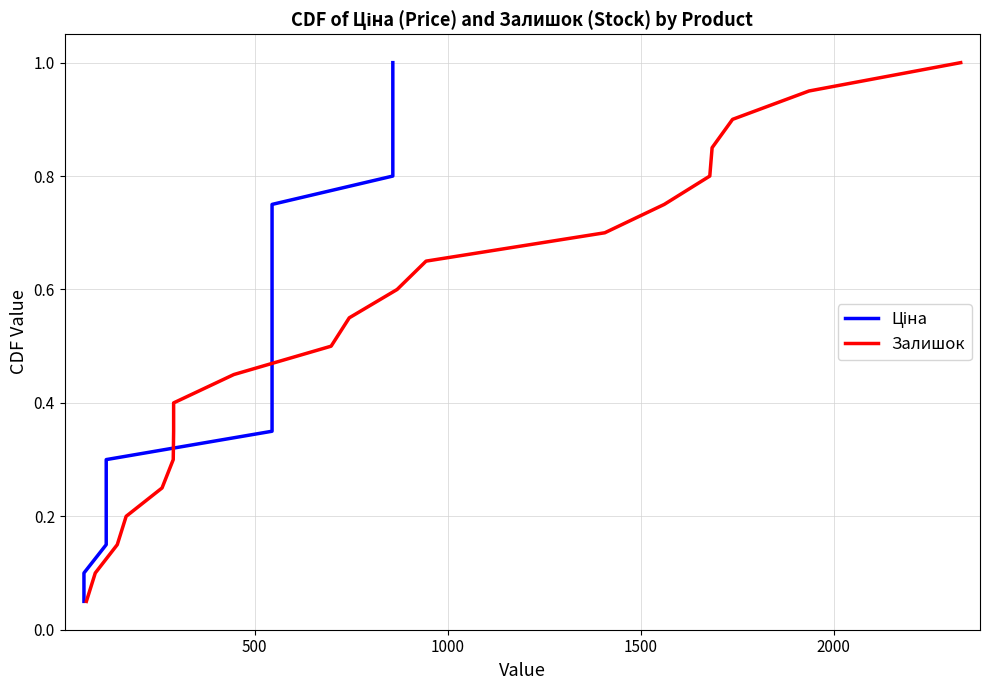

True or false: Залишок has more than 0 interior local peaks.

False